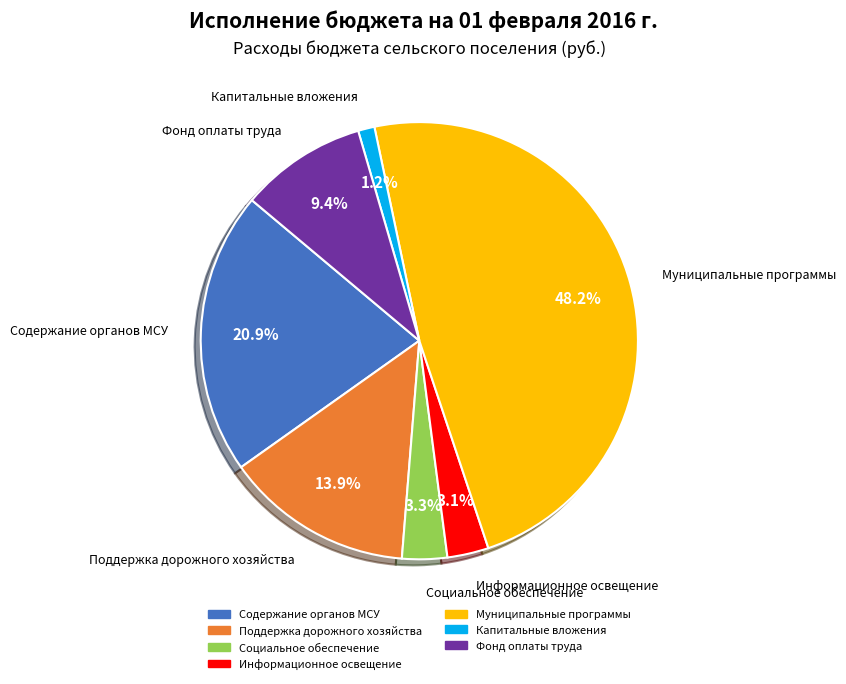

Is there a majority slice in this chart?

No